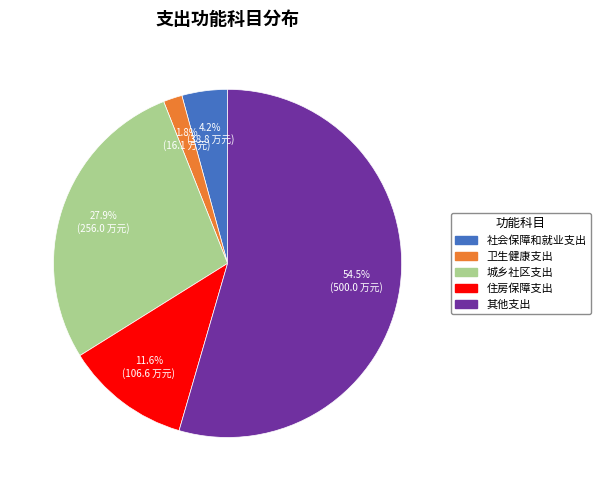

Which has a higher value, 社会保障和就业支出 or 城乡社区支出?

城乡社区支出